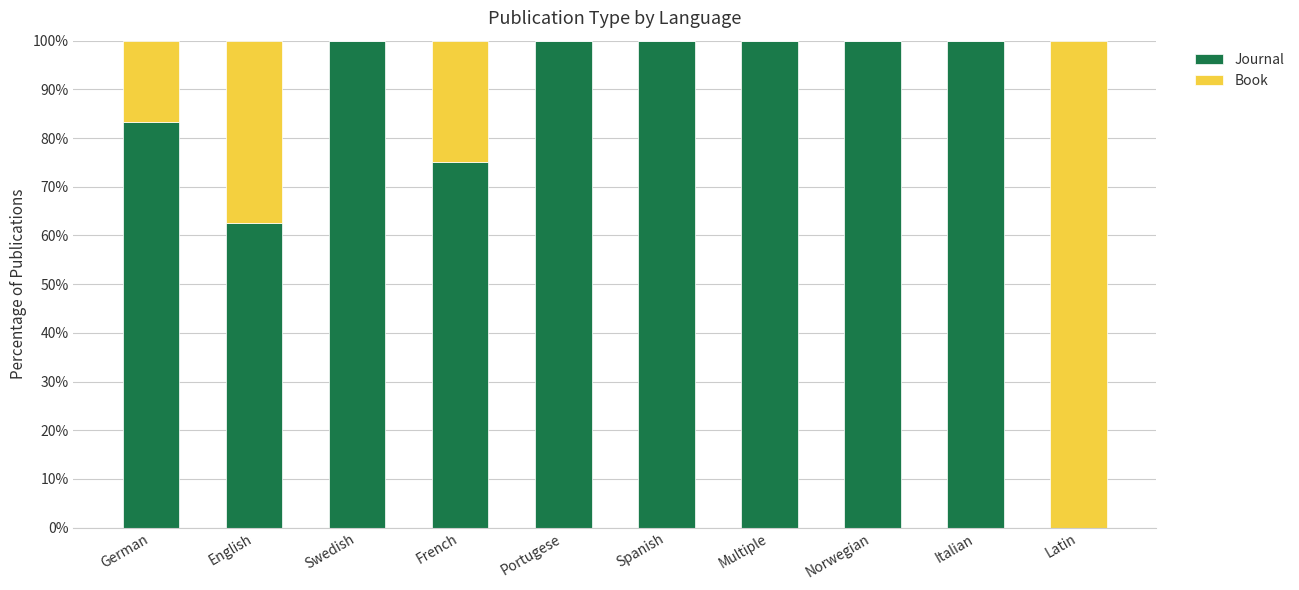

Read the Journal value at French.

75.0